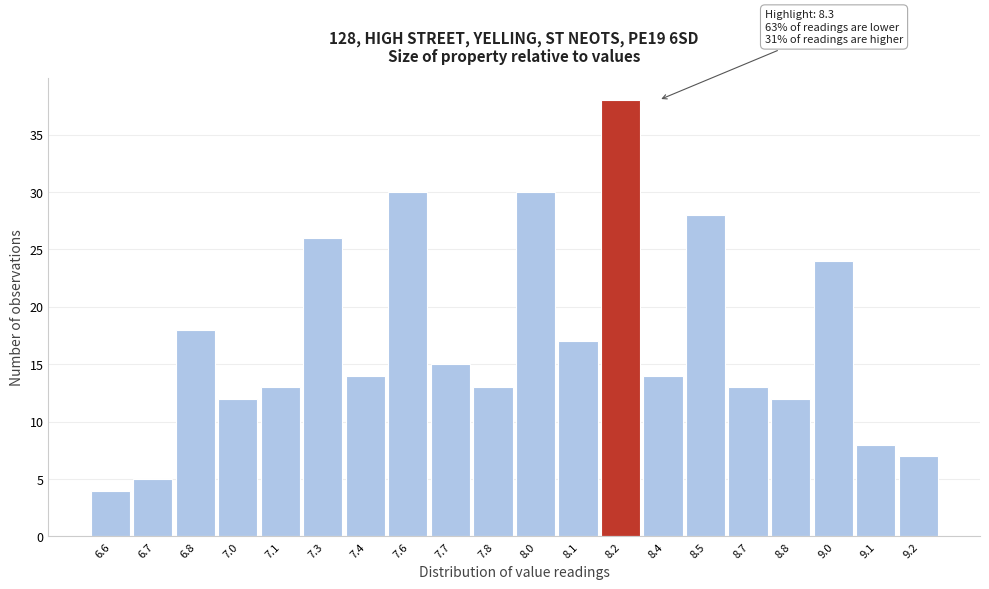

Reading left to right, extract all data points from this chart.

6.6=4	6.7=5	6.8=18	7.0=12	7.1=13	7.3=26	7.4=14	7.6=30	7.7=15	7.8=13	8.0=30	8.1=17	8.2=38	8.4=14	8.5=28	8.7=13	8.8=12	9.0=24	9.1=8	9.2=7